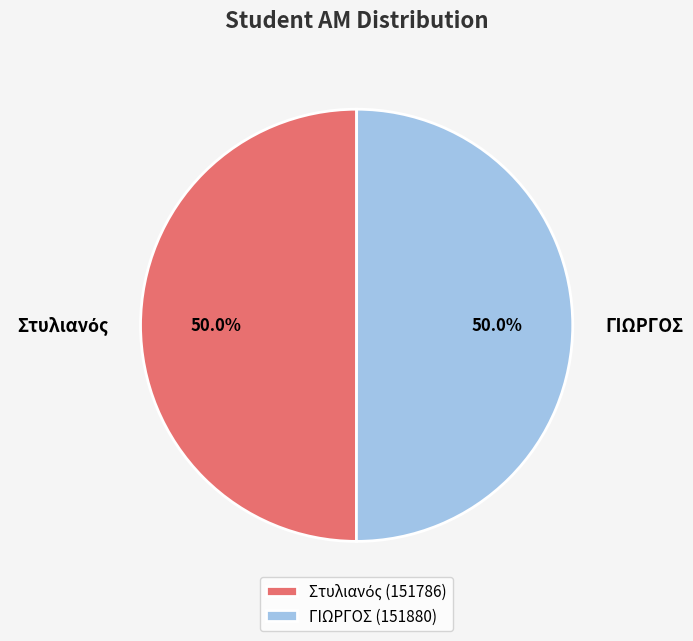

How many slices are in this pie chart?

2